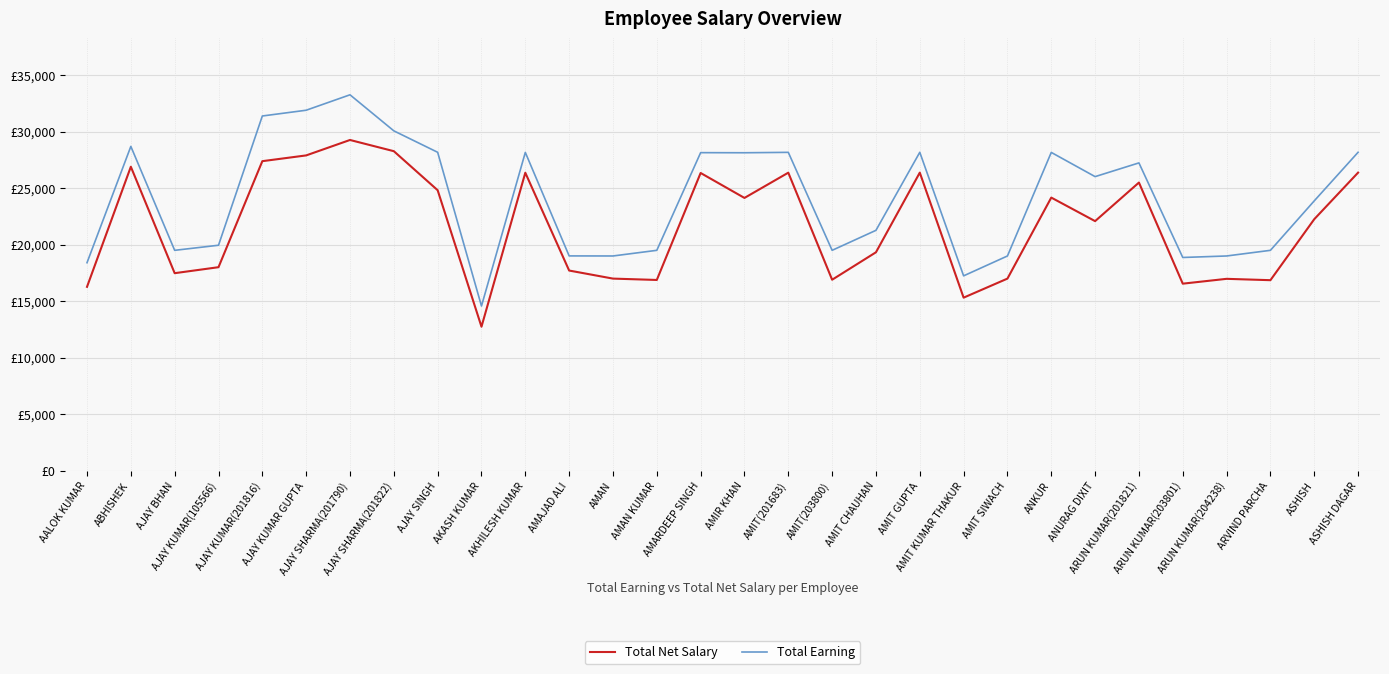

True or false: Total Net Salary and Total Earning cross at least once.

False